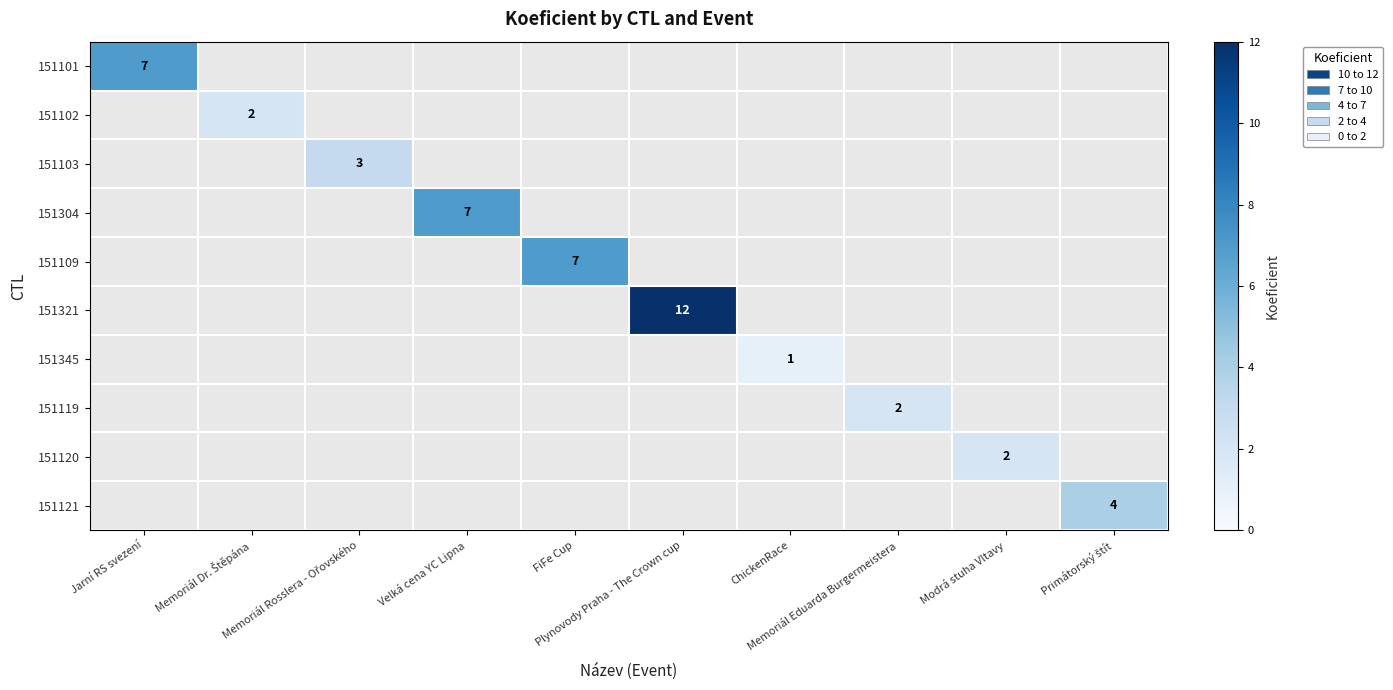

What is the minimum value shown in the chart?

1.0